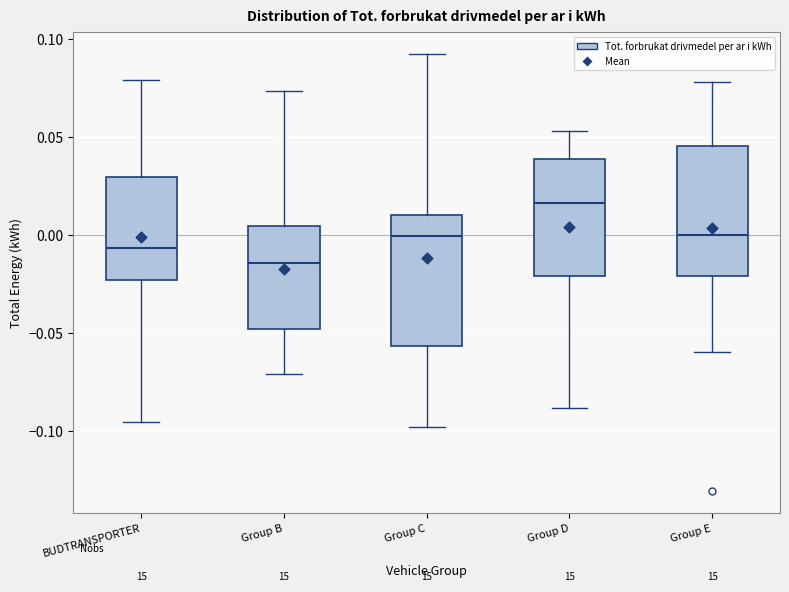

Which box's median line is the lowest?

Group B